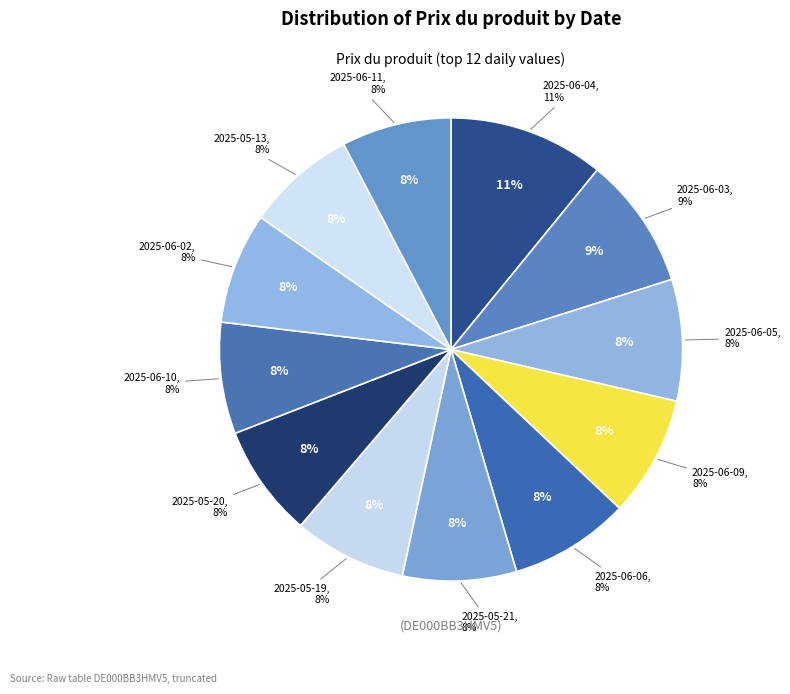

To the nearest percent, what is the difference between the 2025-06-09 and 2025-06-03 slice percentages?

1%